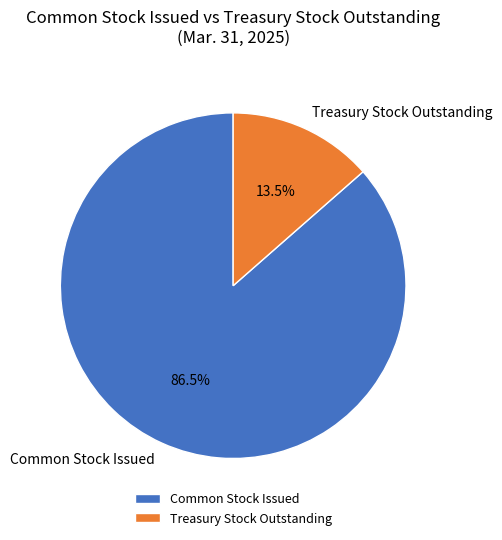

Is the sum of Common Stock Issued and Treasury Stock Outstanding greater than half?

Yes